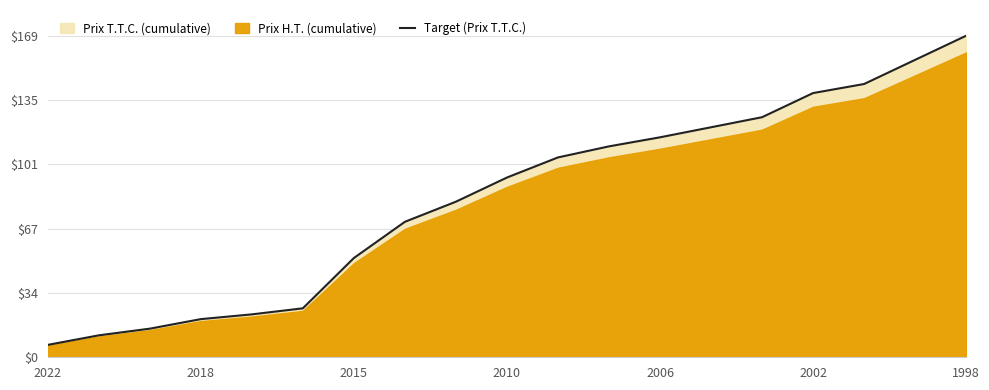

What is the value of the 18th point from the left?

155.9